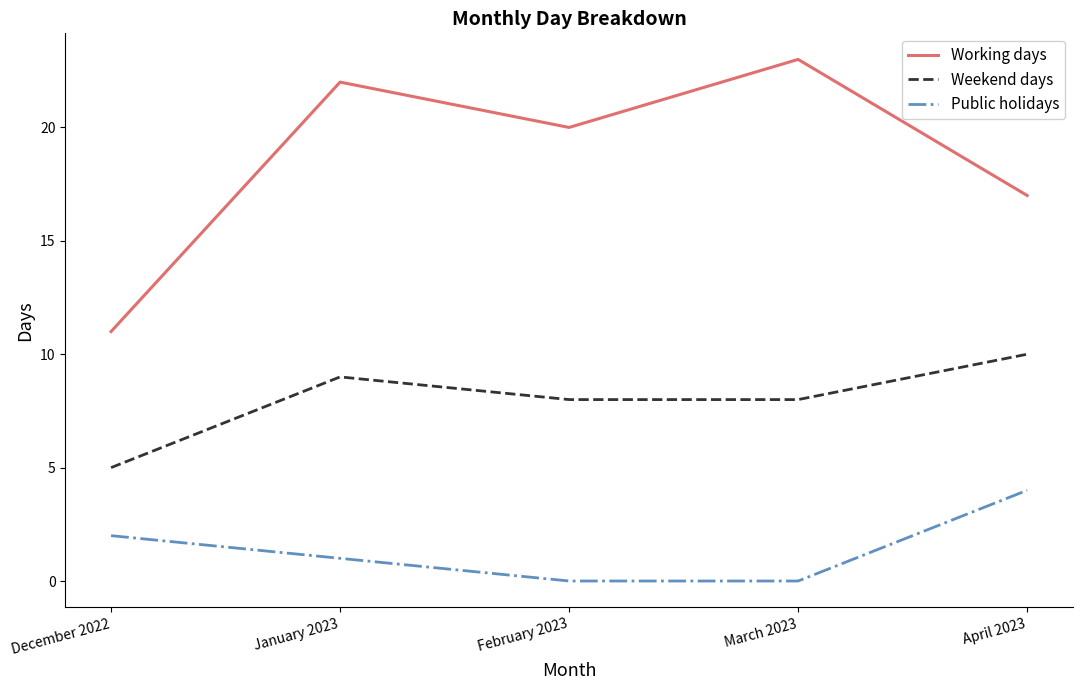

The Weekend days series shows 6 at February 2023. True or false?

False